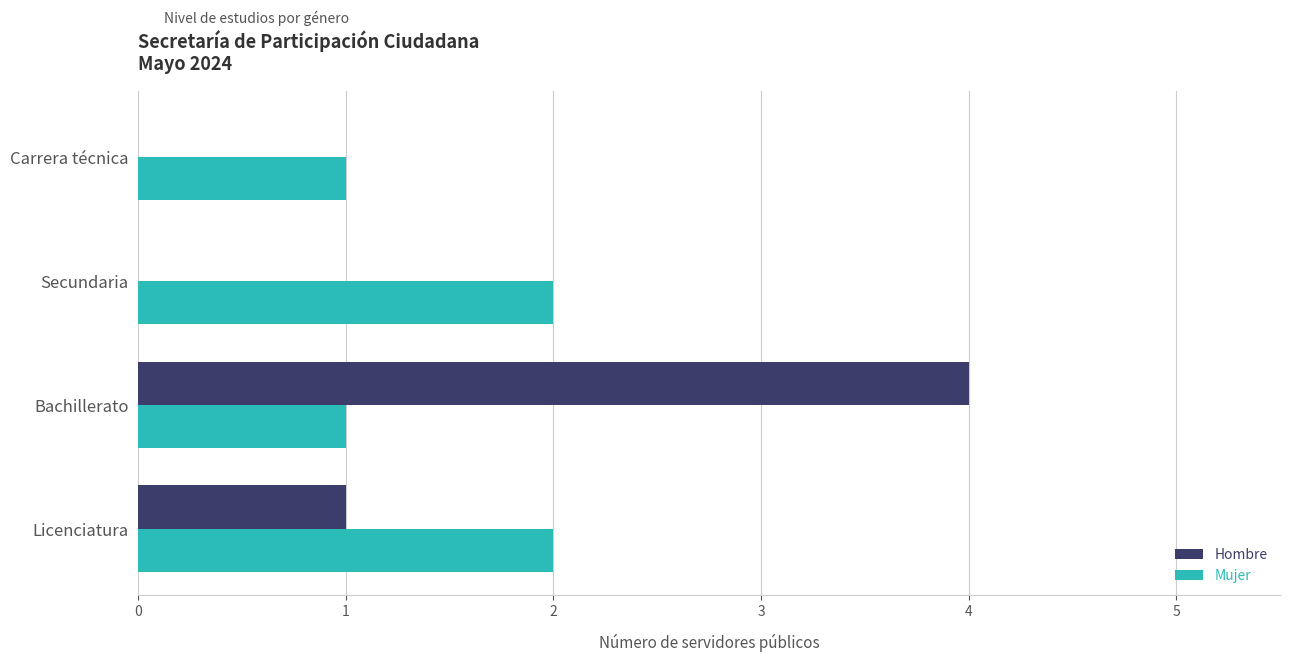

The Mujer series shows 2 at Bachillerato. True or false?

False